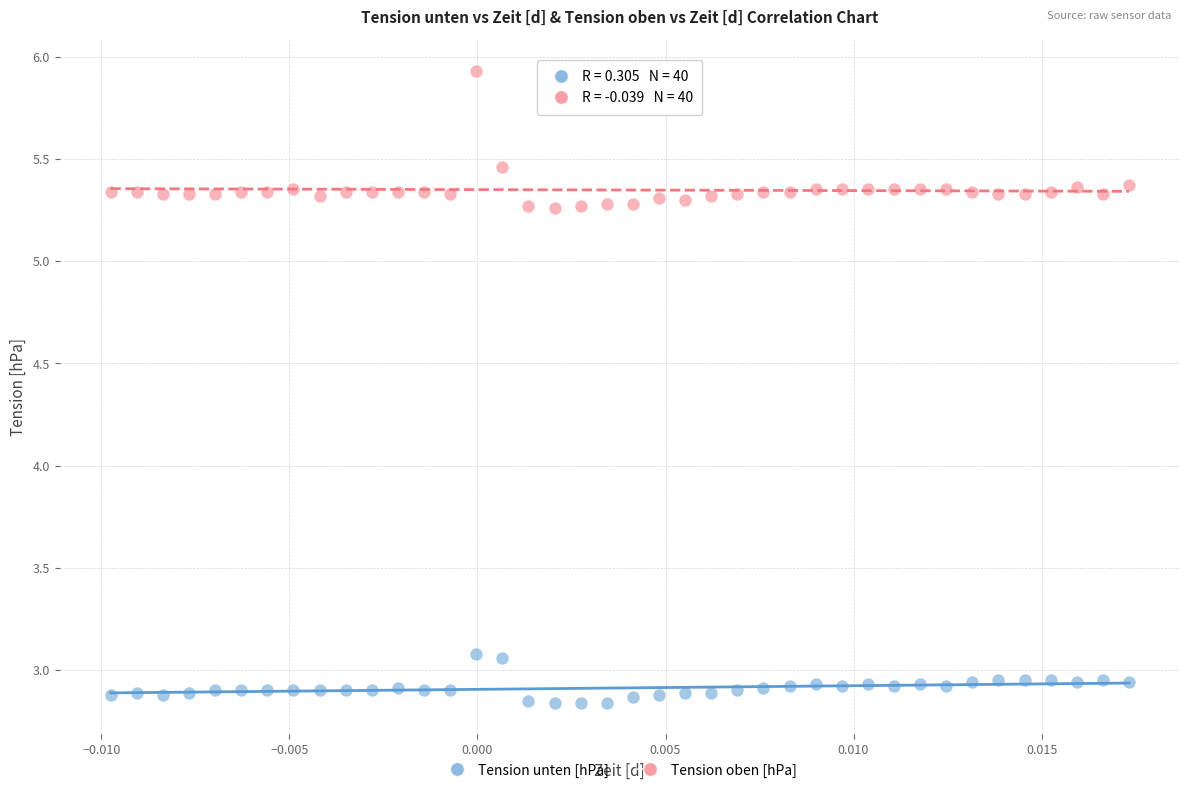

Which series contains the lowest Y value?

Tension unten [hPa]